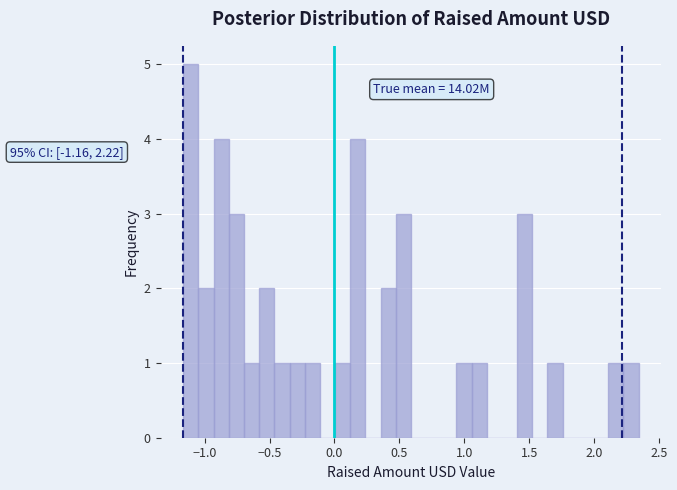

Read against the x-axis, roughly where is the centre of the tallest bar?

-1.10